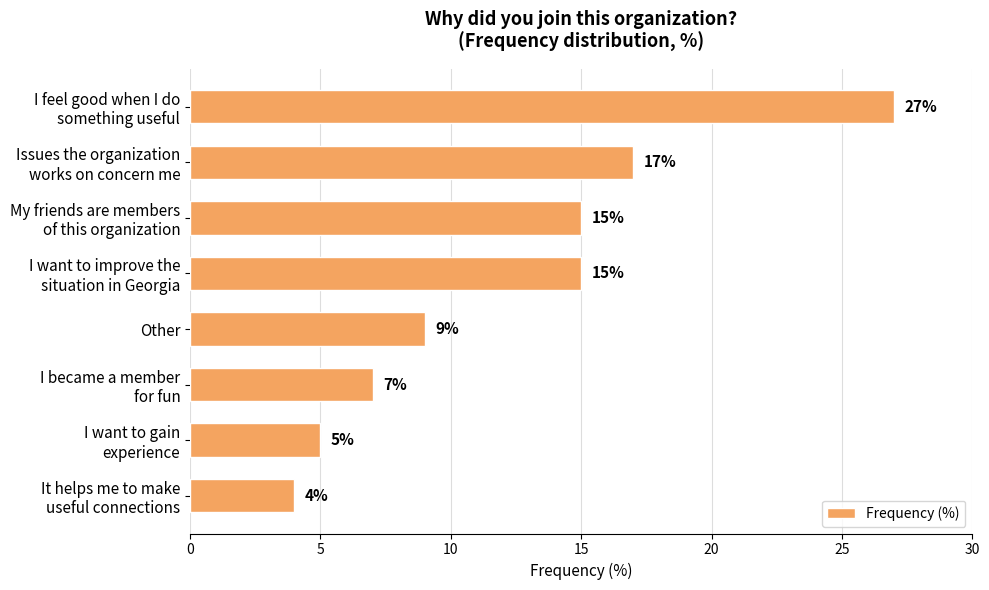

What is the minimum value shown in the chart?

4